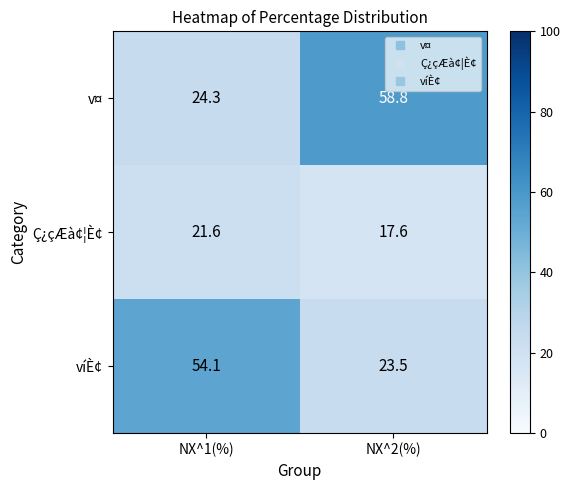

At which label does v¤ reach its peak?

NX^2(%)